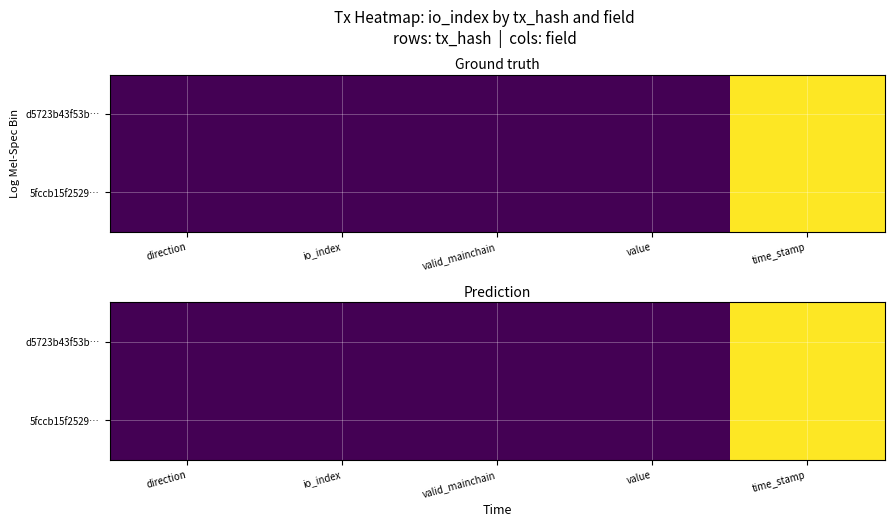

Is it true that 5fccb15f2529… equals 0.0 at direction?

True